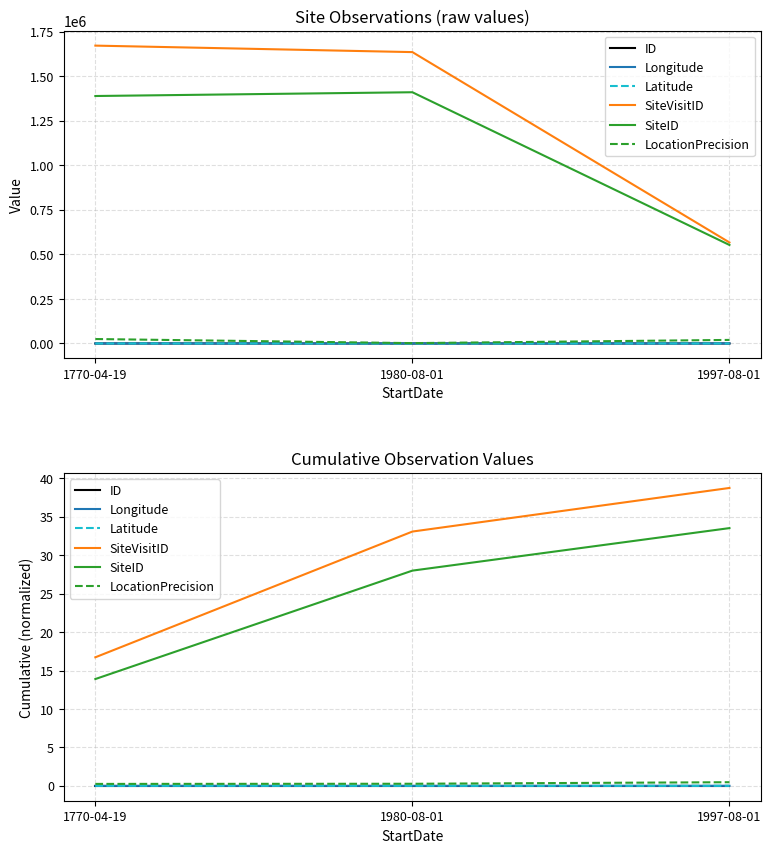

At 1770-04-19, list the series in order from largest to smallest.

SiteVisitID, SiteID, LocationPrecision, Longitude, Latitude, ID